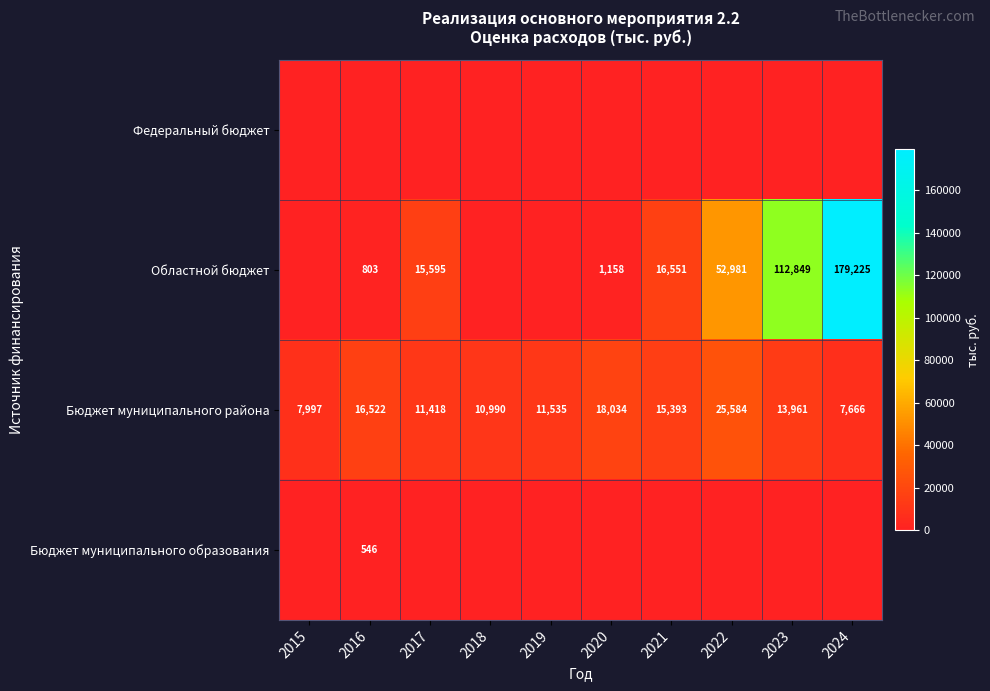

Is the value of Областной бюджет at 2021 greater than the value of Бюджет муниципального образования at 2016?

Yes